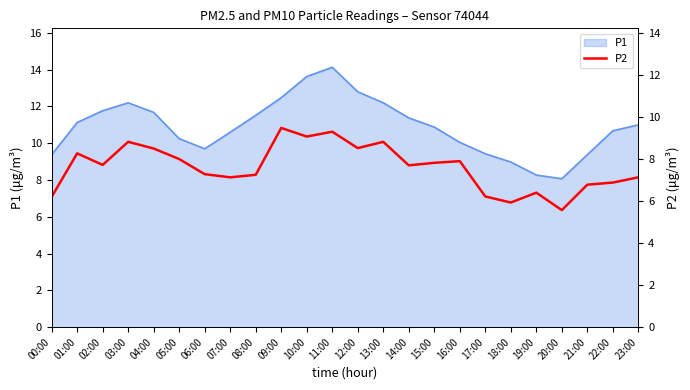

The value of P1 at 13:00 is 3.8. True or false?

False